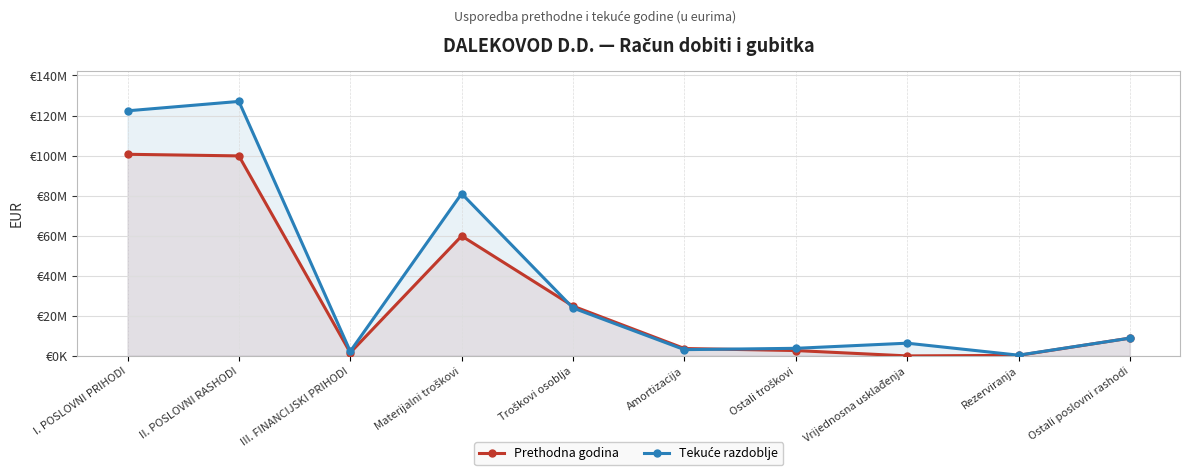

Which has a higher value, Ostali poslovni rashodi or III. FINANCIJSKI PRIHODI?

Ostali poslovni rashodi